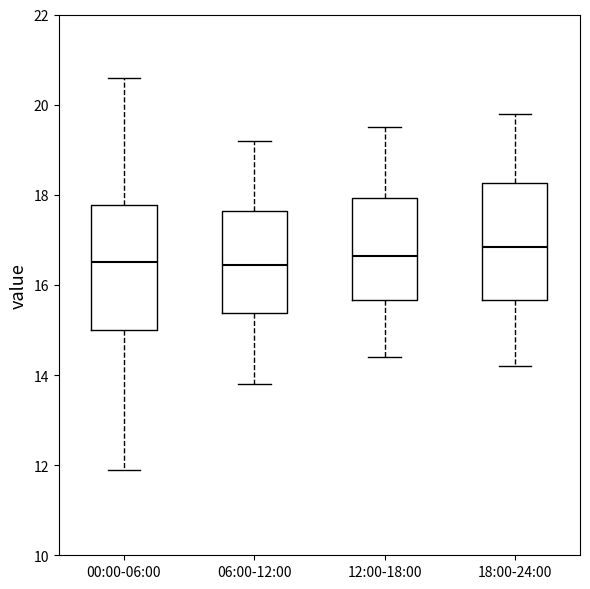

Reading left to right, read every box against the y-axis: the position of its median line, the range the box covers, and the ends of its whiskers. The values are not printed on the chart, so give them approximately, as read against the axis.

00:00-06:00: median 16.6, box 15.0 to 17.8, whiskers 12.0 to 20.6
06:00-12:00: median 16.4, box 15.4 to 17.6, whiskers 13.8 to 19.2
12:00-18:00: median 16.6, box 15.6 to 18.0, whiskers 14.4 to 19.6
18:00-24:00: median 16.8, box 15.6 to 18.2, whiskers 14.2 to 19.8